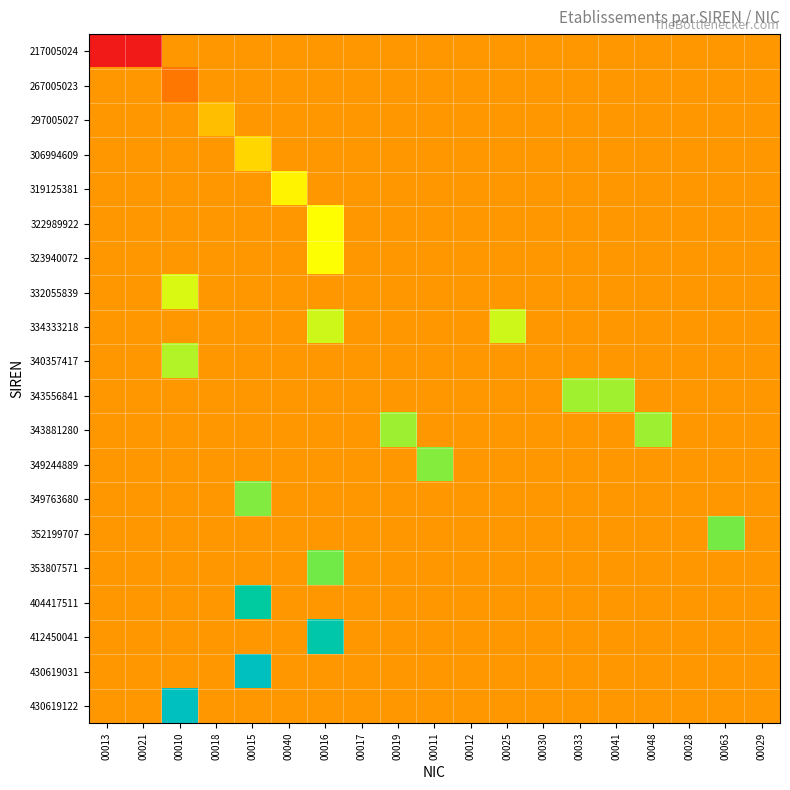

What is the greatest value displayed?

1.0